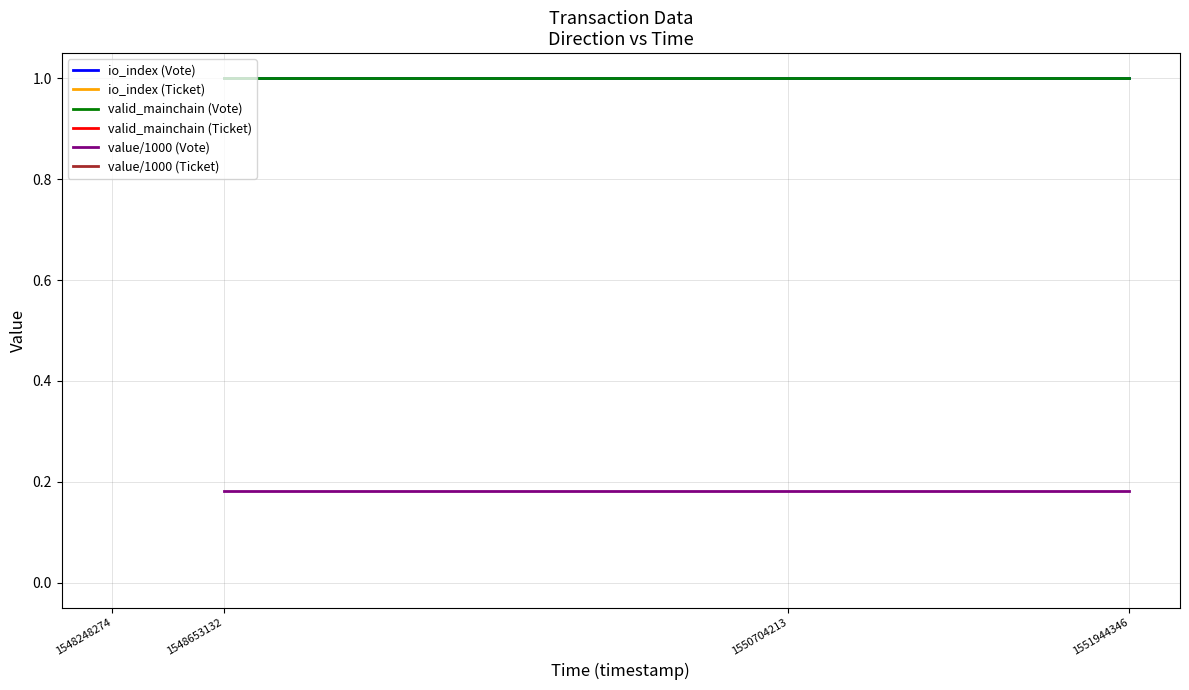

Reading left to right, list all the values displayed in this chart.

io_index (Vote): 1.0	1.0	1.0
io_index (Ticket): 0.0	0.0	0.0
valid_mainchain (Vote): 1.0	1.0	1.0
valid_mainchain (Ticket): 1.0	1.0	1.0
value/1000 (Vote): 0.2	0.2	0.2
value/1000 (Ticket): 0.2	0.2	0.2